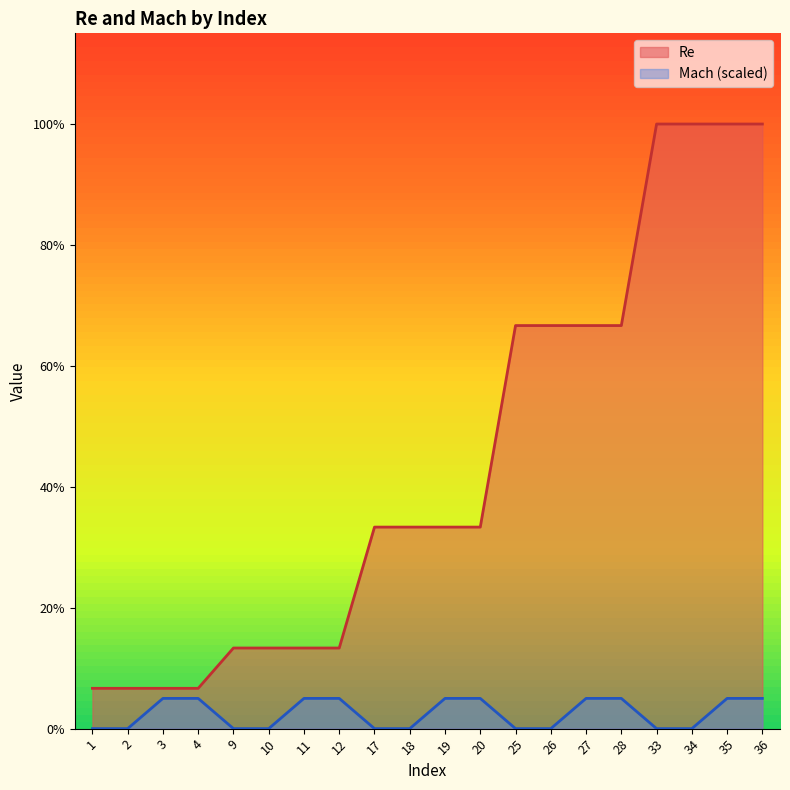

True or false: Mach and Re intersect in this chart.

False